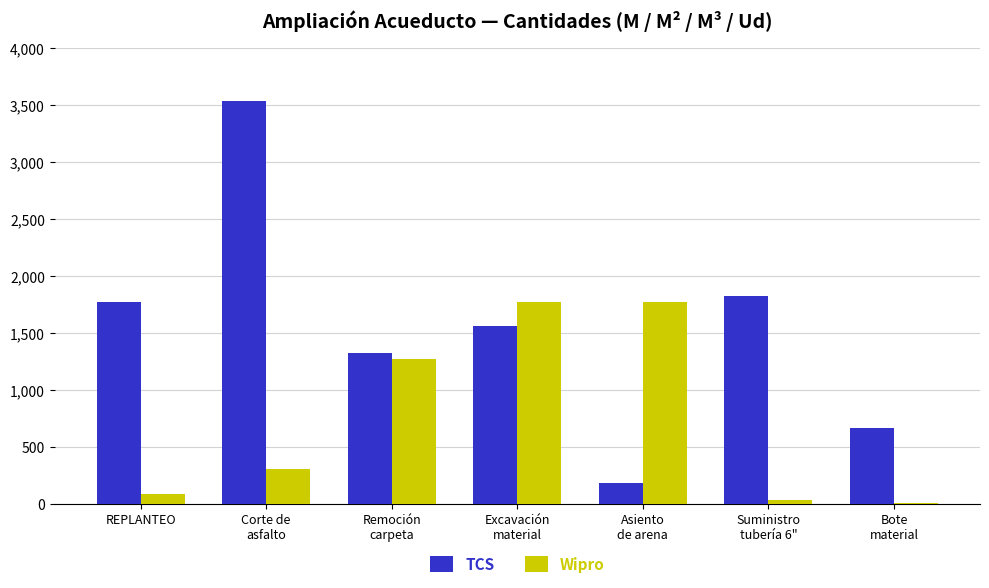

Are the bars horizontal?

No